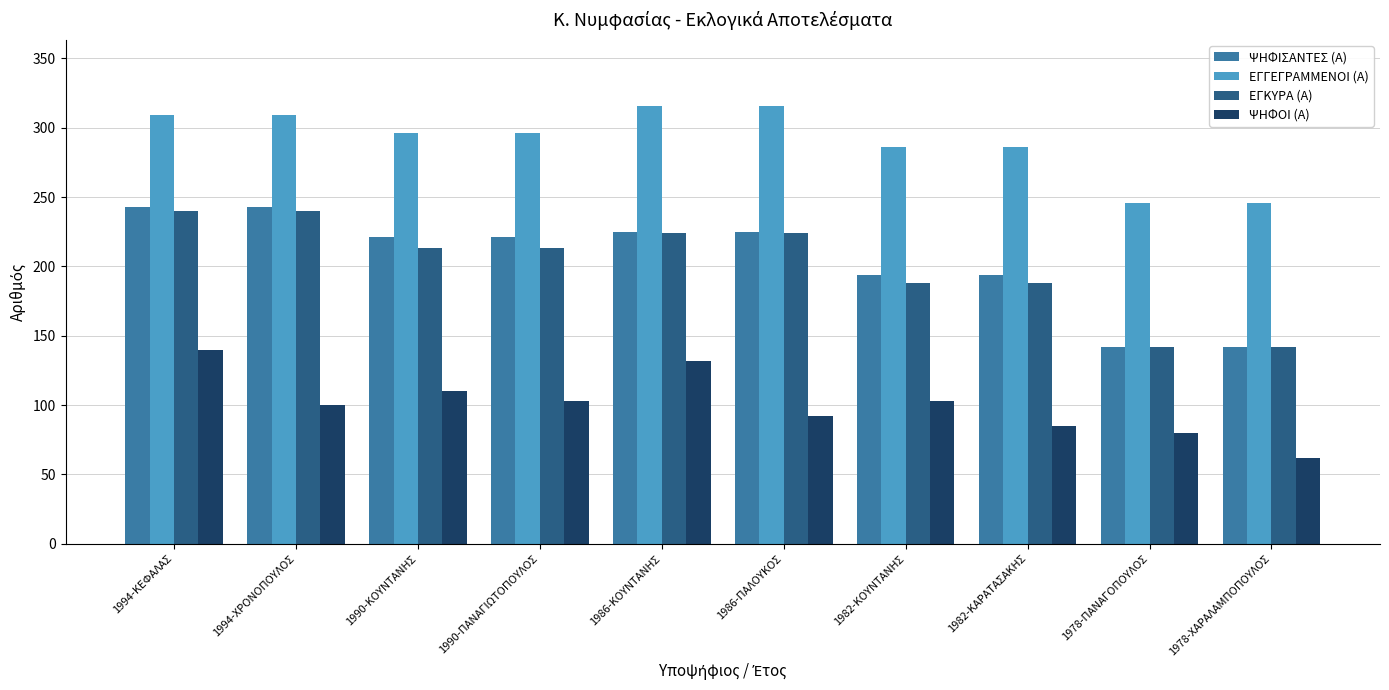

How many bars are there in total?

40